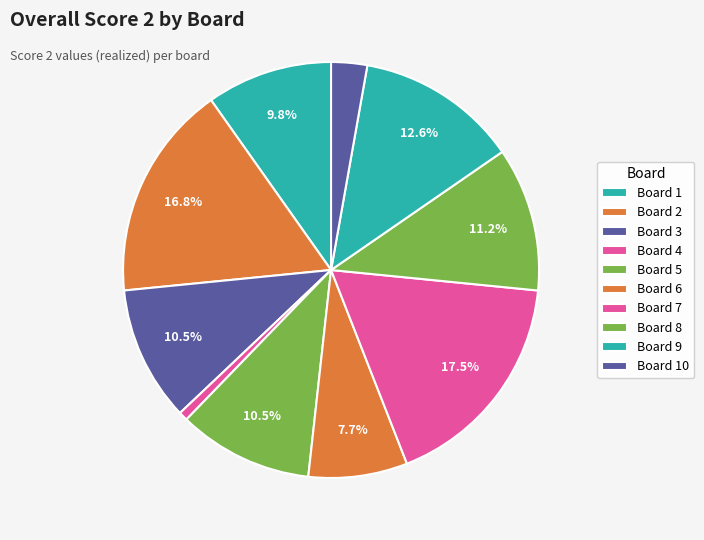

Which category has the biggest portion of the pie?

Board 7